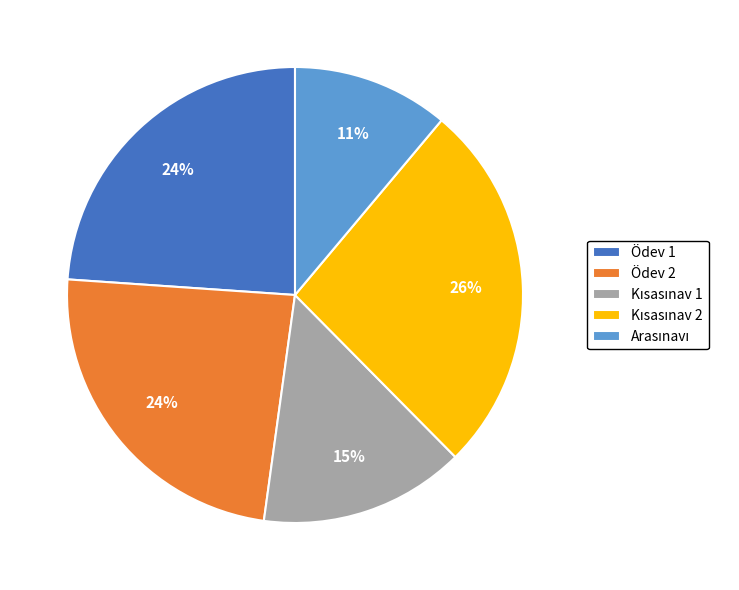

Is it true that Ödev 1 is 24% of the pie?

True